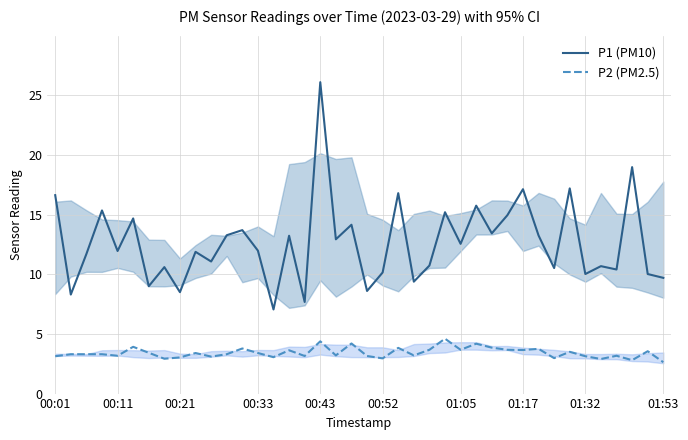

What is the sum of all P1 (PM10) values?

505.2